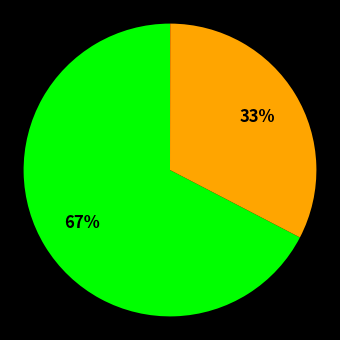

To the nearest percent, what is the average slice percentage?

33%